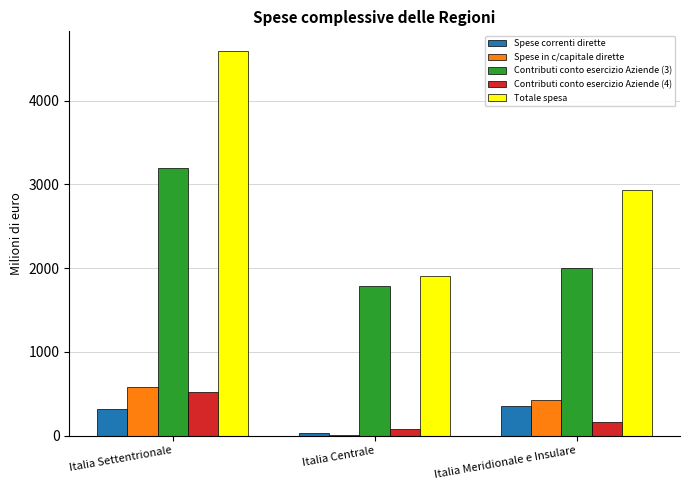

What is the sum of the Spese correnti dirette values at Italia Meridionale e Insulare and Italia Settentrionale?

668.7